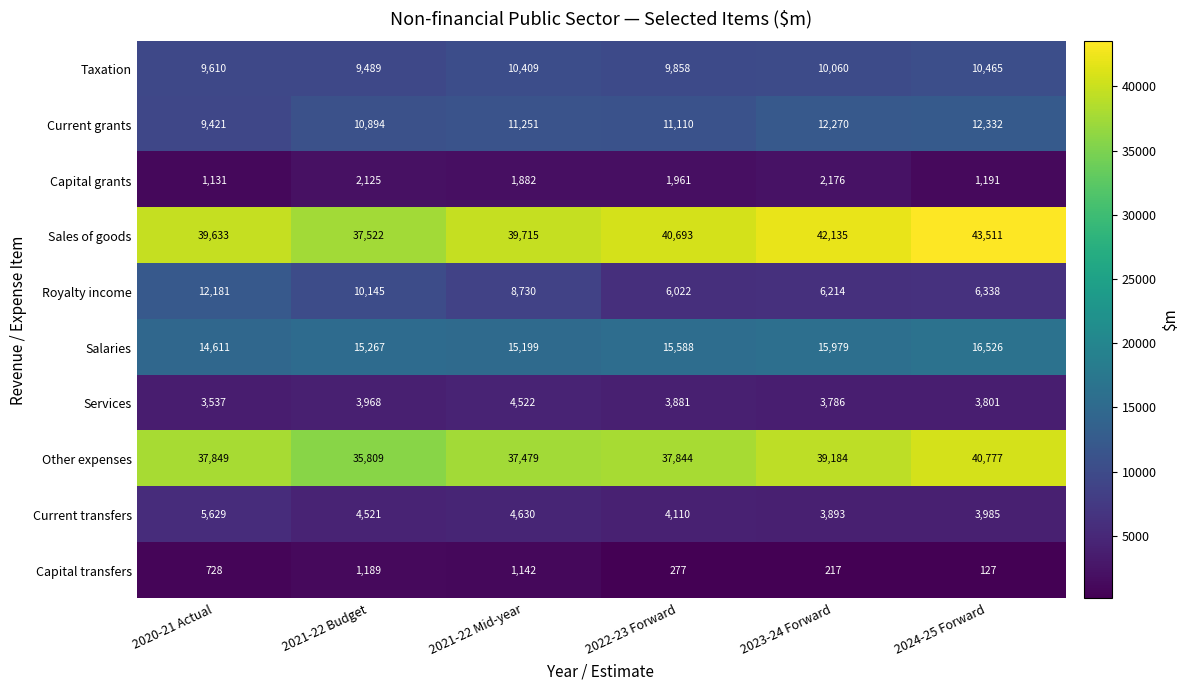

What is the sum of the Services values at 2024-25 Forward and 2020-21 Actual?

7338